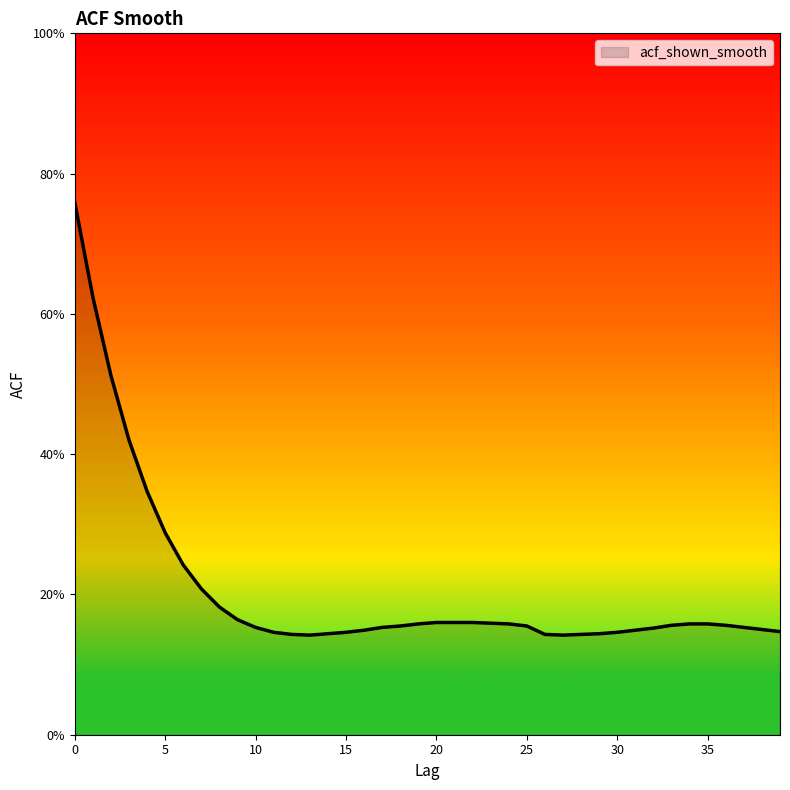

True or false: there are more than 2 points higher than both neighbors.

False